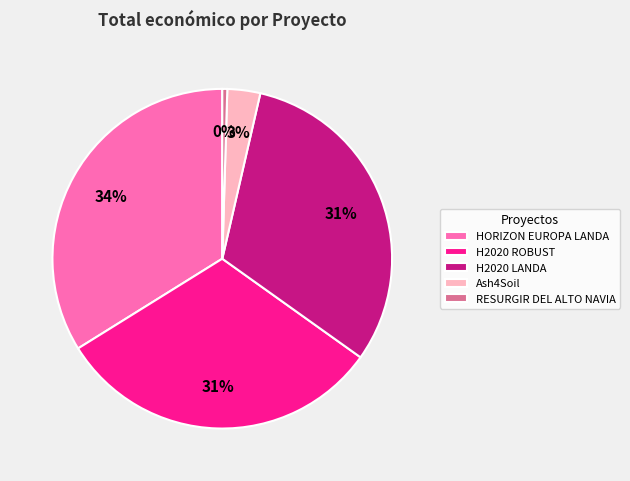

To the nearest percent, what is the difference between the HORIZON EUROPA LANDA and H2020 ROBUST slice percentages?

3%